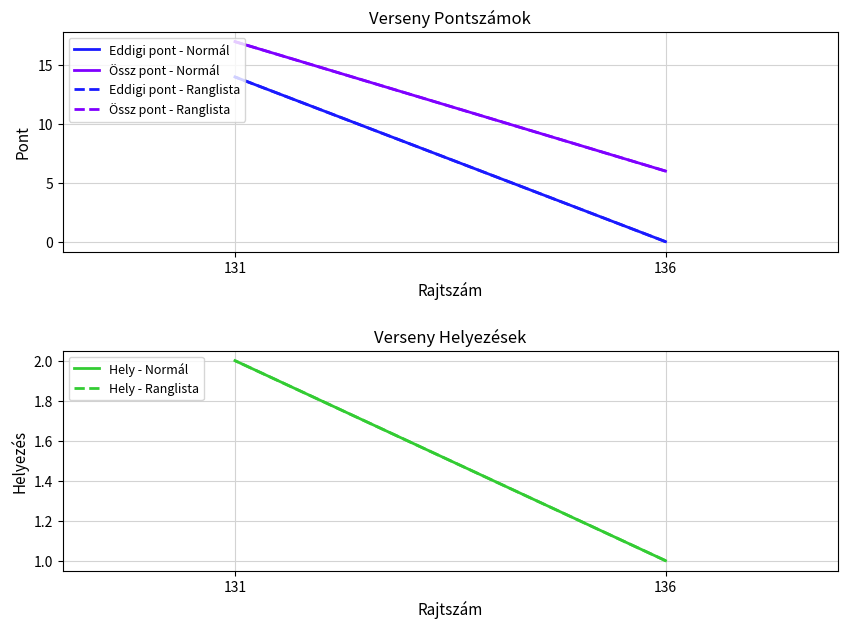

True or false: Össz pont - Ranglista has a value of 25 at 131.

False